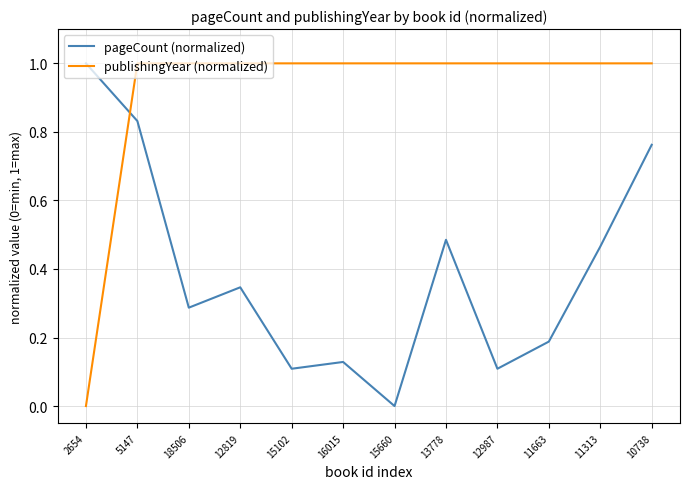

Where is the first local maximum for pageCount (normalized)?

12819